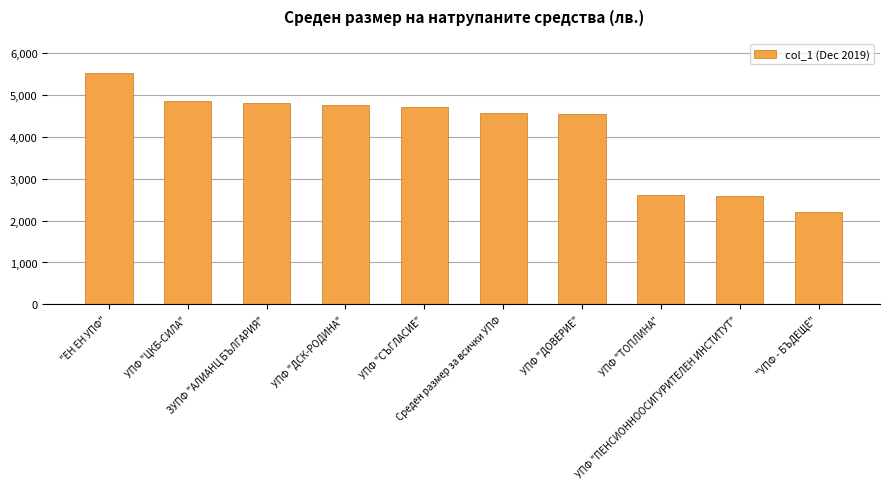

What is the value of the 1st bar from the left?

5507.4